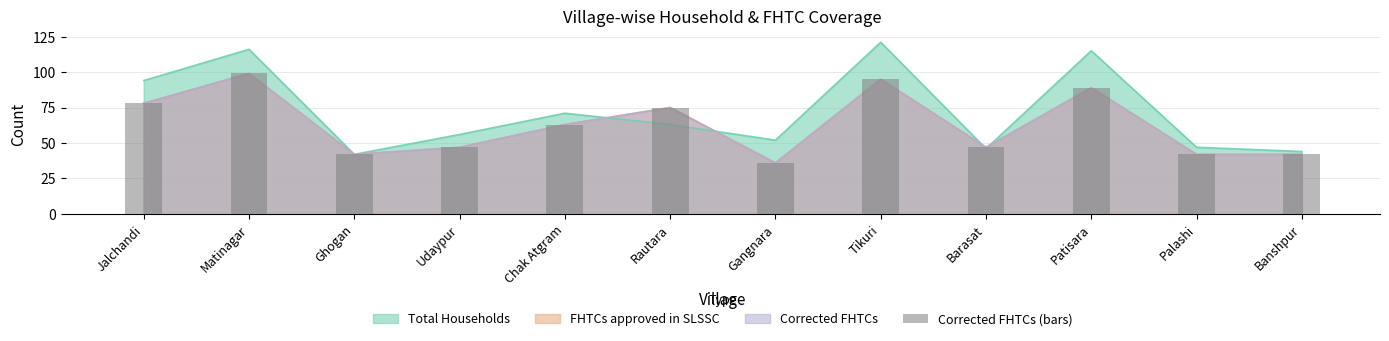

Reading left to right, list all the values displayed in this chart.

Jalchandi=78	Matinagar=99	Ghogan=42	Udaypur=47	Chak Atgram=63	Rautara=75	Gangnara=36	Tikuri=95	Barasat=47	Patisara=89	Palashi=42	Banshpur=42